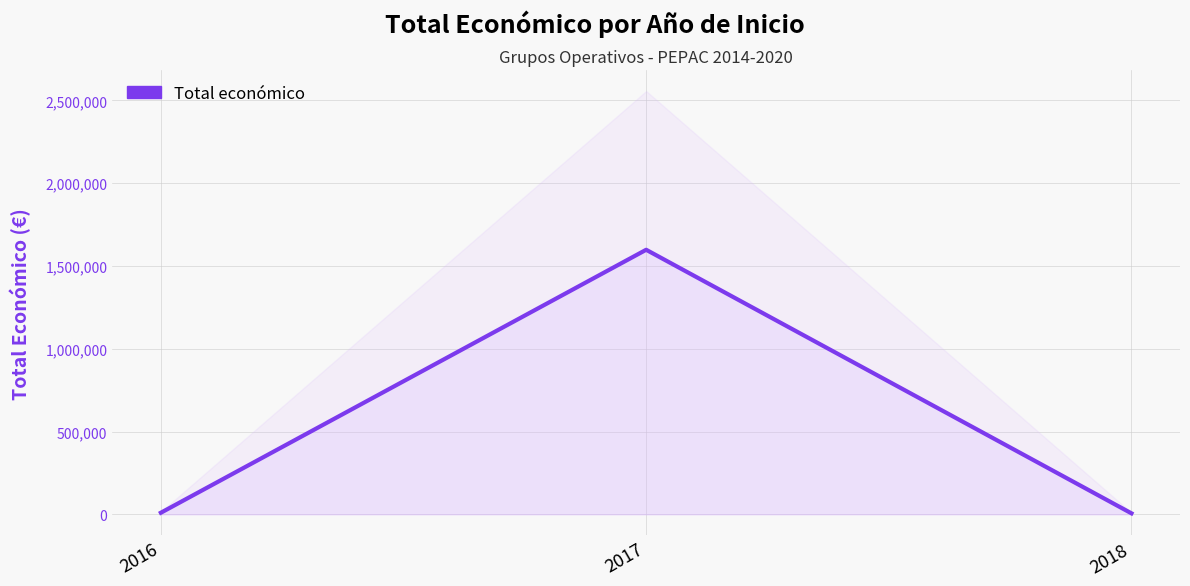

What is the value of the 3rd point from the left?

6000